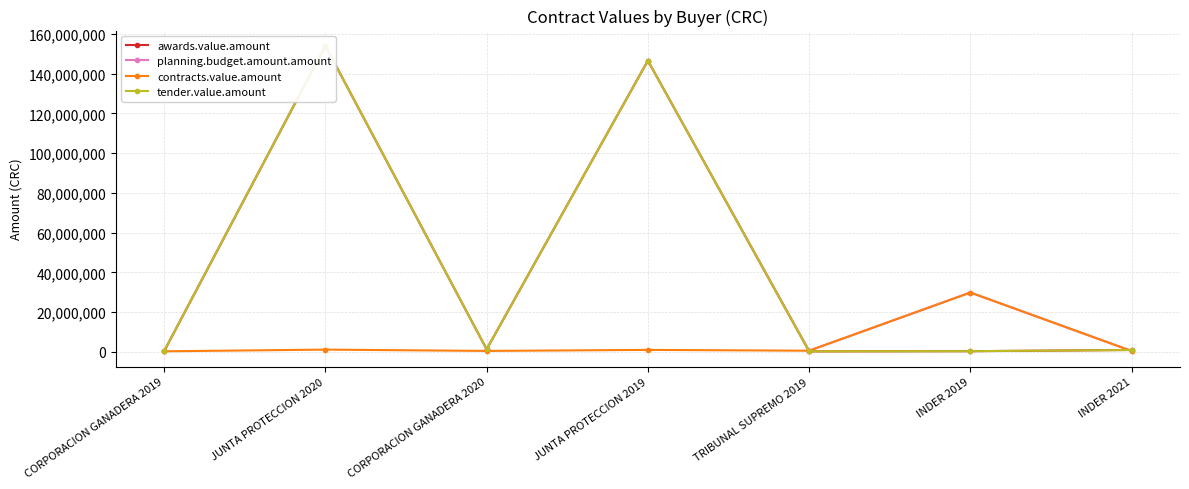

True or false: contracts.value.amount and planning.budget.amount.amount cross at least once.

False